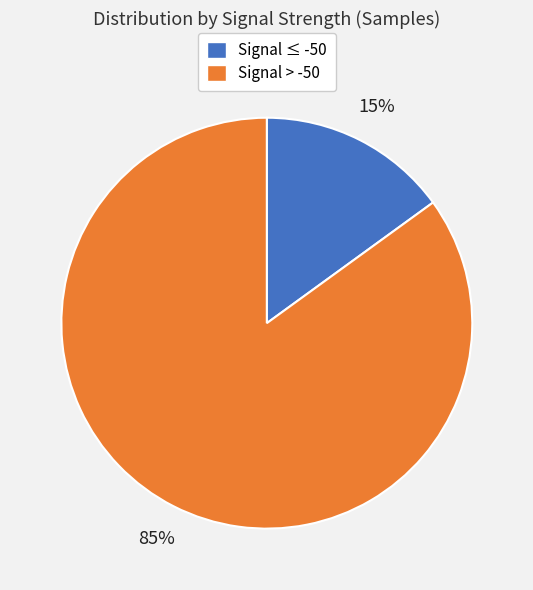

The Signal ≤ -50 slice represents 15% of the pie. True or false?

True